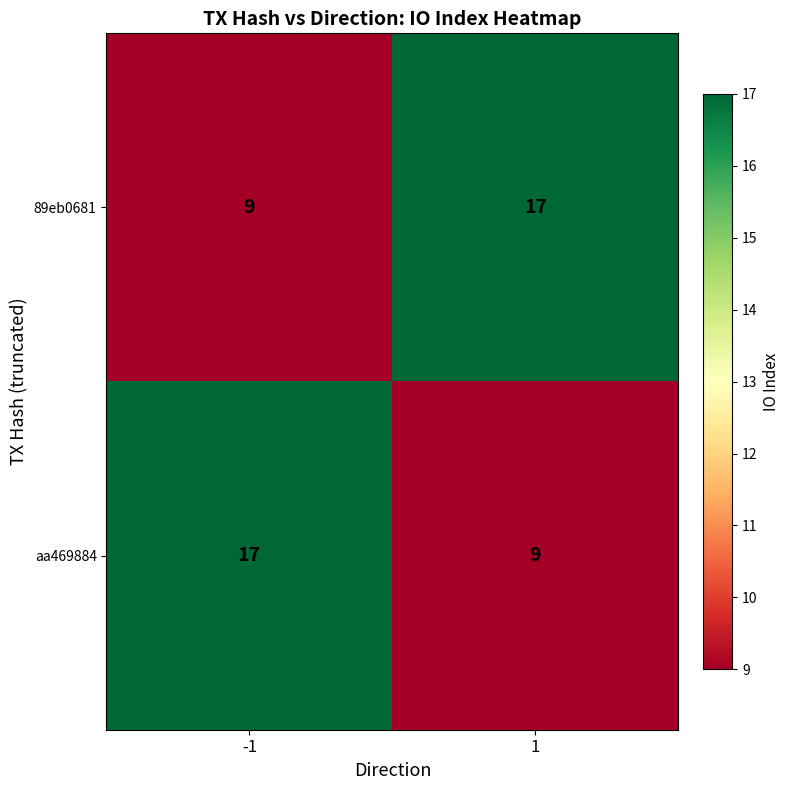

At how many categories does at least one series exceed 9?

2